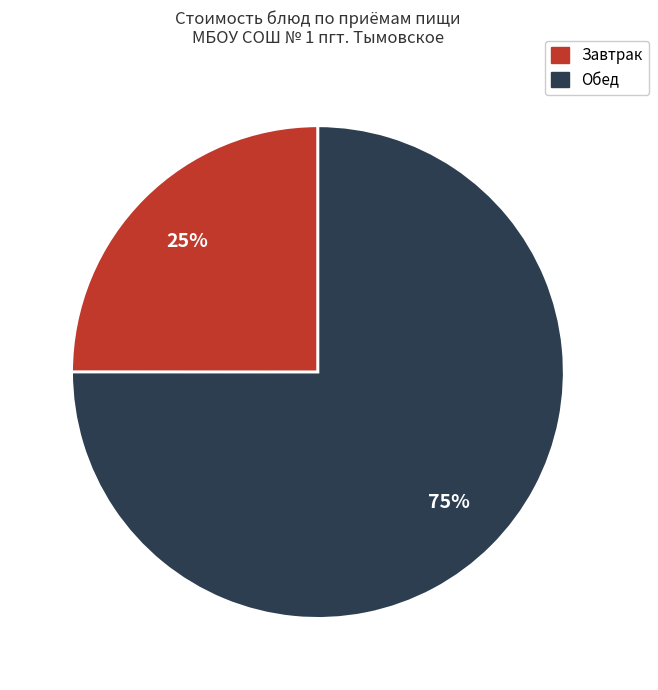

What percentage is the Обед slice, to the nearest percent?

75%